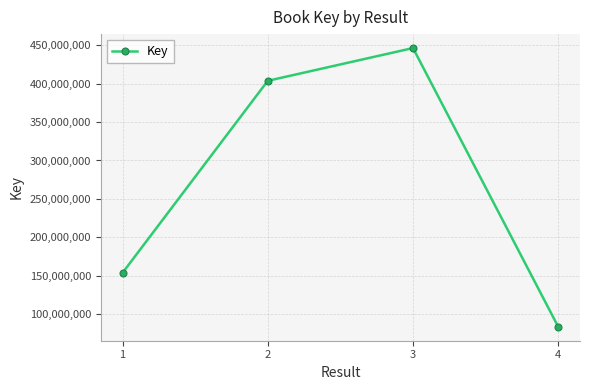

Rank the categories by value from highest to lowest.

3, 2, 1, 4